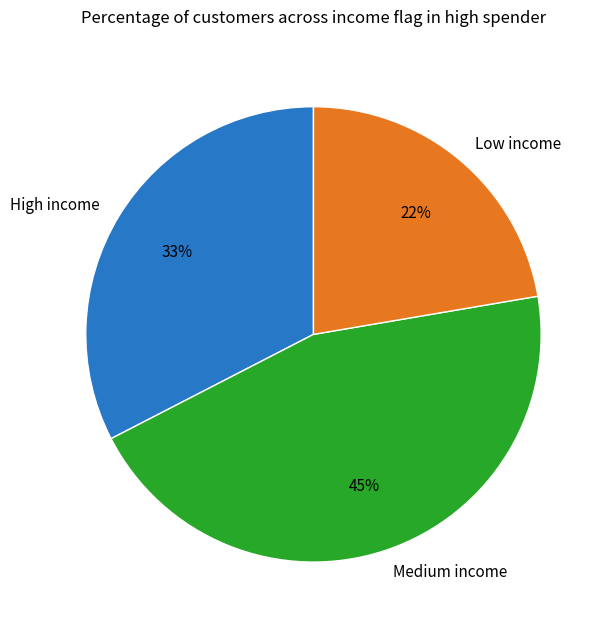

To the nearest percent, what is the average slice percentage?

33%